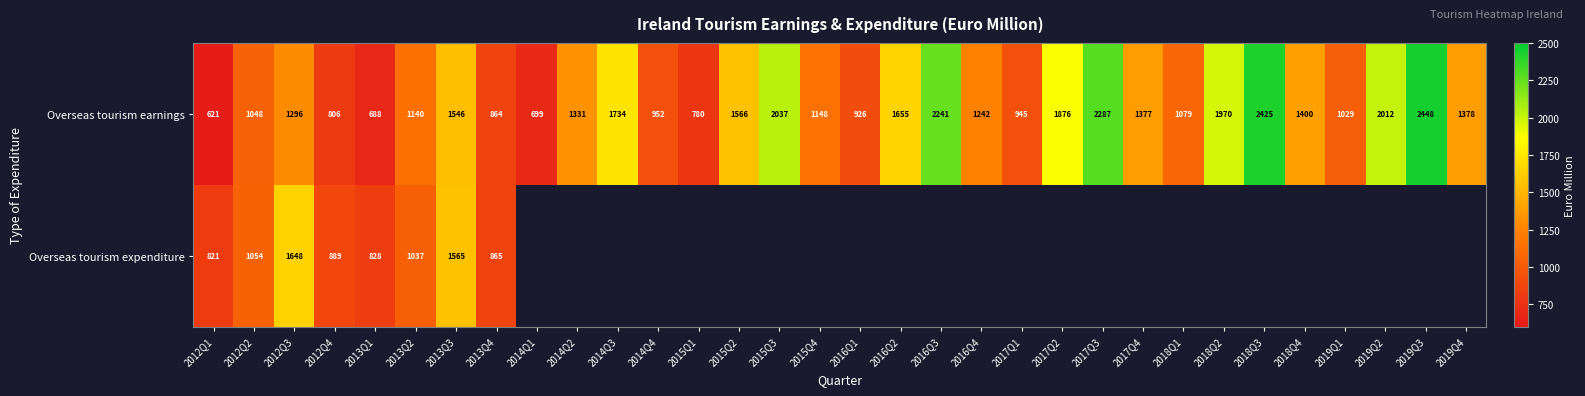

Rank the categories by Overseas tourism earnings value from highest to lowest.

2019Q3, 2018Q3, 2017Q3, 2016Q3, 2015Q3, 2019Q2, 2018Q2, 2017Q2, 2014Q3, 2016Q2, 2015Q2, 2013Q3, 2018Q4, 2019Q4, 2017Q4, 2014Q2, 2012Q3, 2016Q4, 2015Q4, 2013Q2, 2018Q1, 2012Q2, 2019Q1, 2014Q4, 2017Q1, 2016Q1, 2013Q4, 2012Q4, 2015Q1, 2014Q1, 2013Q1, 2012Q1